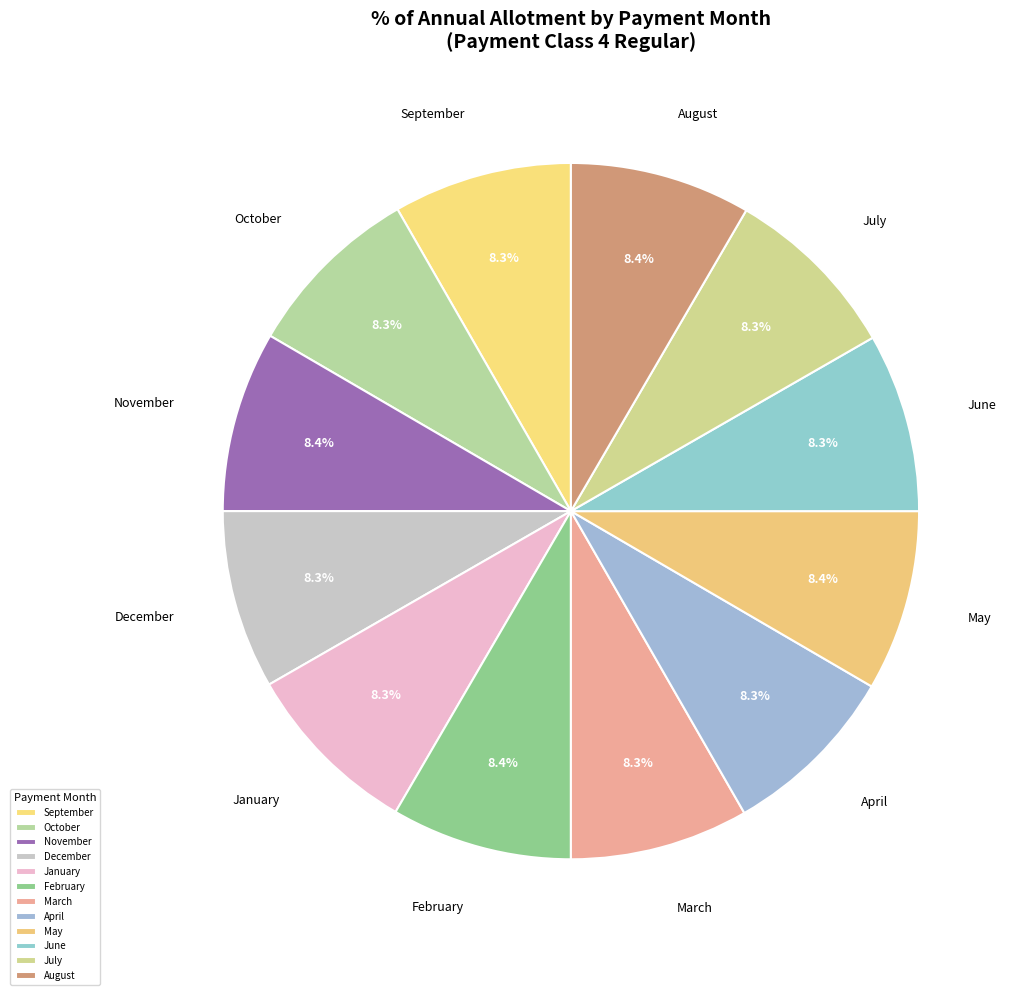

The December slice represents 8% of the pie. True or false?

True